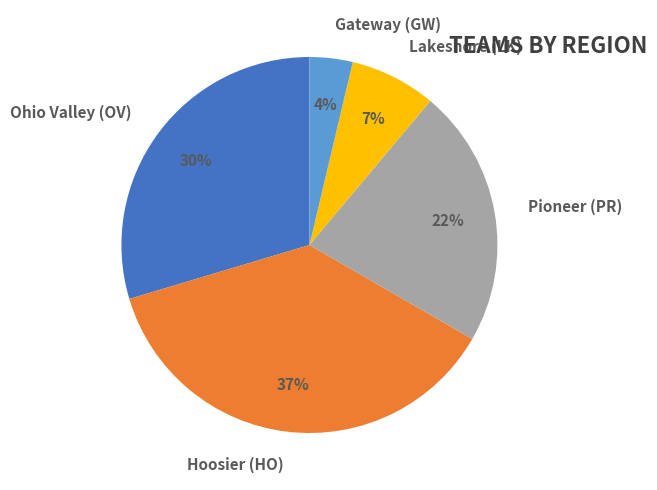

To the nearest percent, what is the difference between the Ohio Valley (OV) and Hoosier (HO) slice percentages?

7%